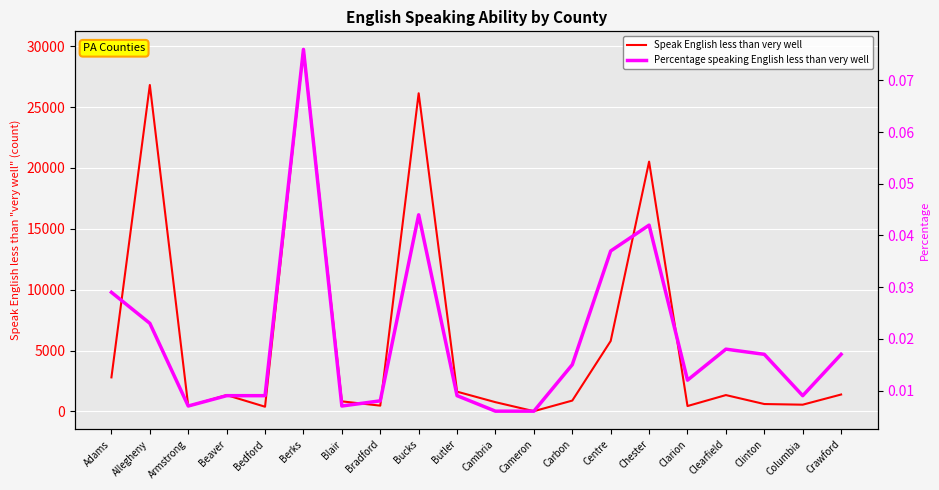

At which label does Percentage speaking English less than very well reach its minimum?

Cambria